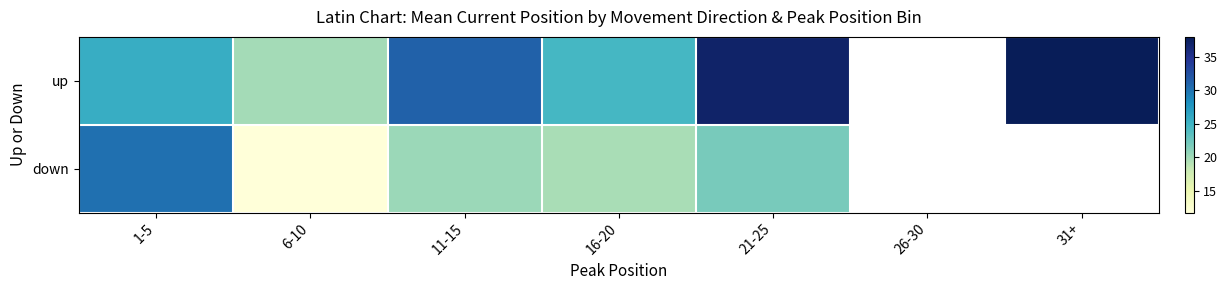

What is the highest value of the up series?

38.0